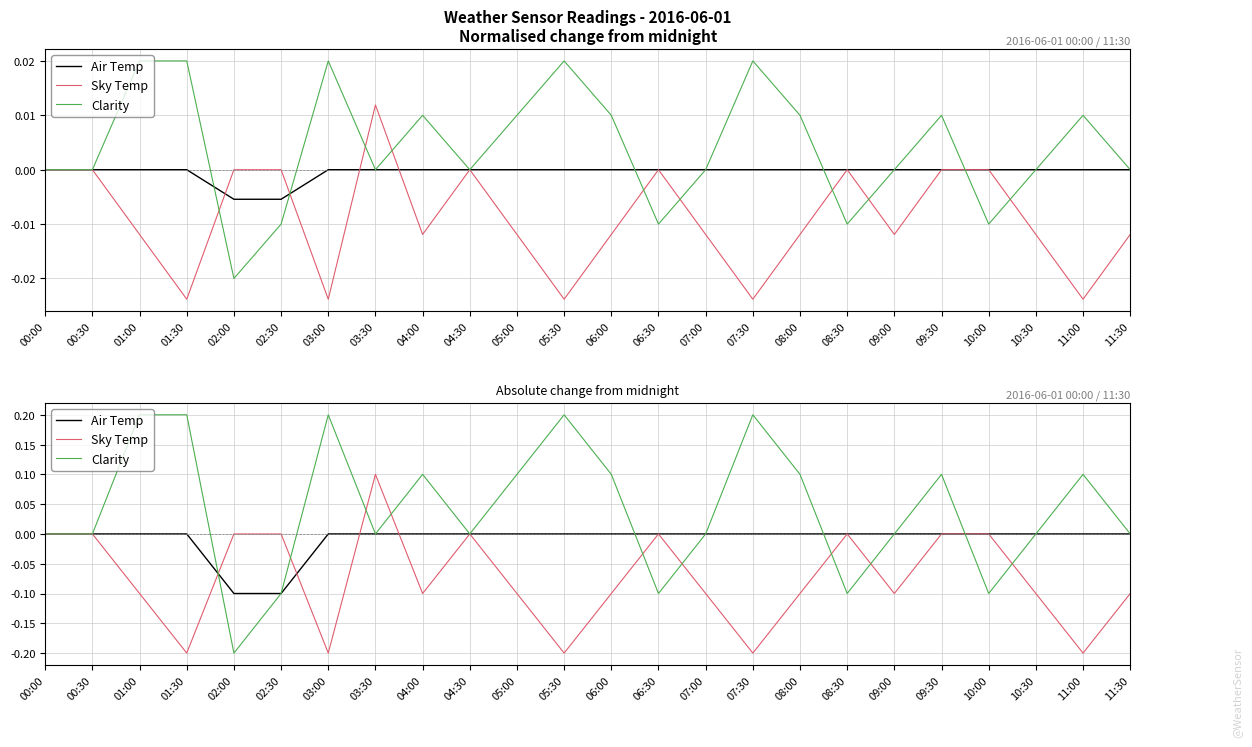

Which series has the largest total across all categories?

Clarity